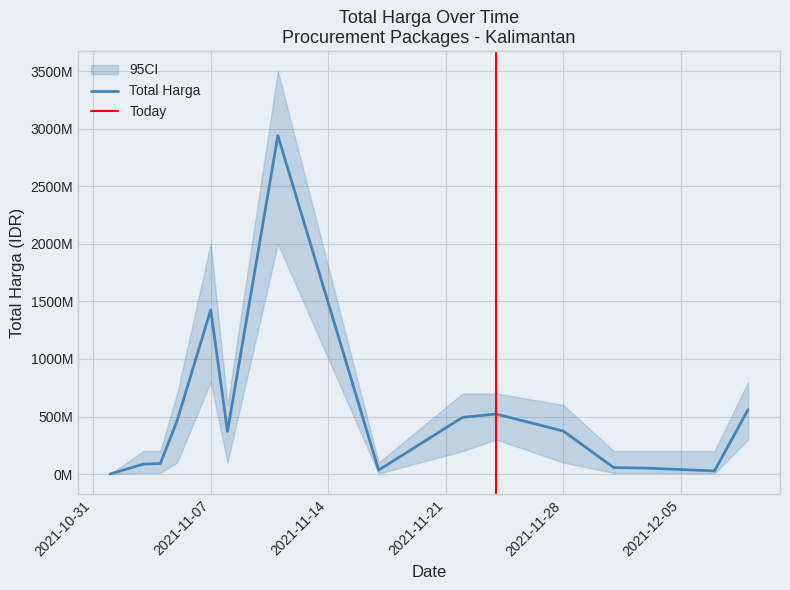

What is the label of the 10th point from the left?

2021-11-24